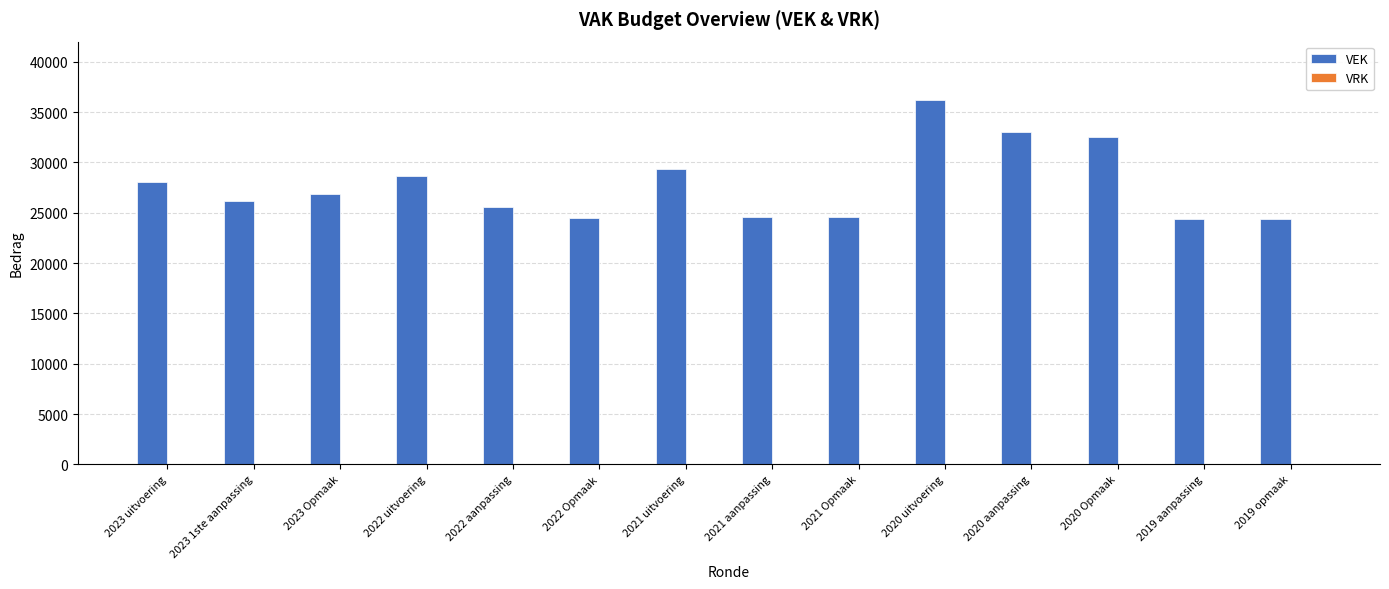

What is the label of the 3rd bar from the left?

2023 Opmaak